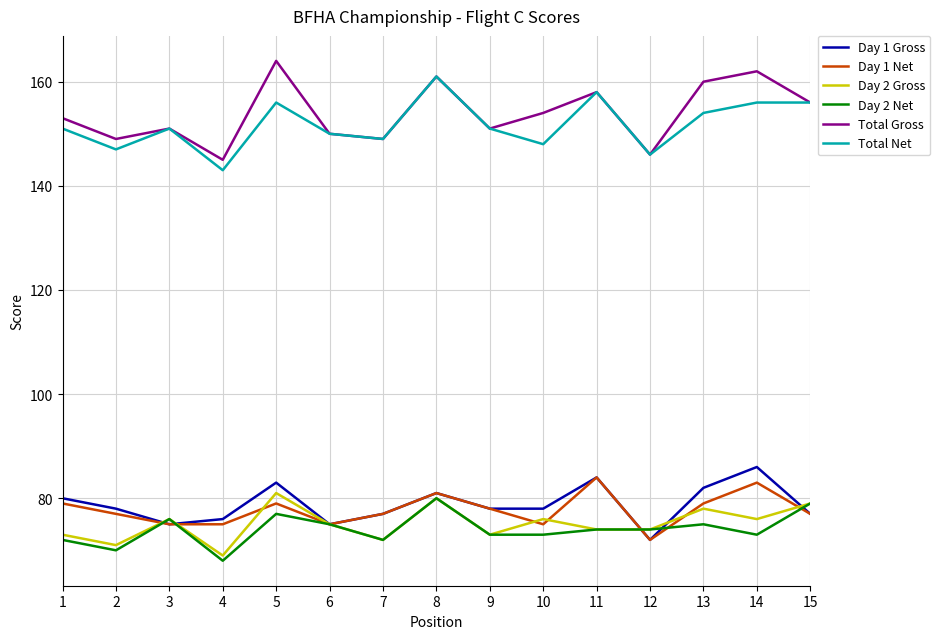

Reading left to right, what are all the values shown in this chart?

Day 1 Gross: 80	78	75	76	83	75	77	81	78	78	84	72	82	86	77
Day 1 Net: 79	77	75	75	79	75	77	81	78	75	84	72	79	83	77
Day 2 Gross: 73	71	76	69	81	75	72	80	73	76	74	74	78	76	79
Day 2 Net: 72	70	76	68	77	75	72	80	73	73	74	74	75	73	79
Total Gross: 153	149	151	145	164	150	149	161	151	154	158	146	160	162	156
Total Net: 151	147	151	143	156	150	149	161	151	148	158	146	154	156	156